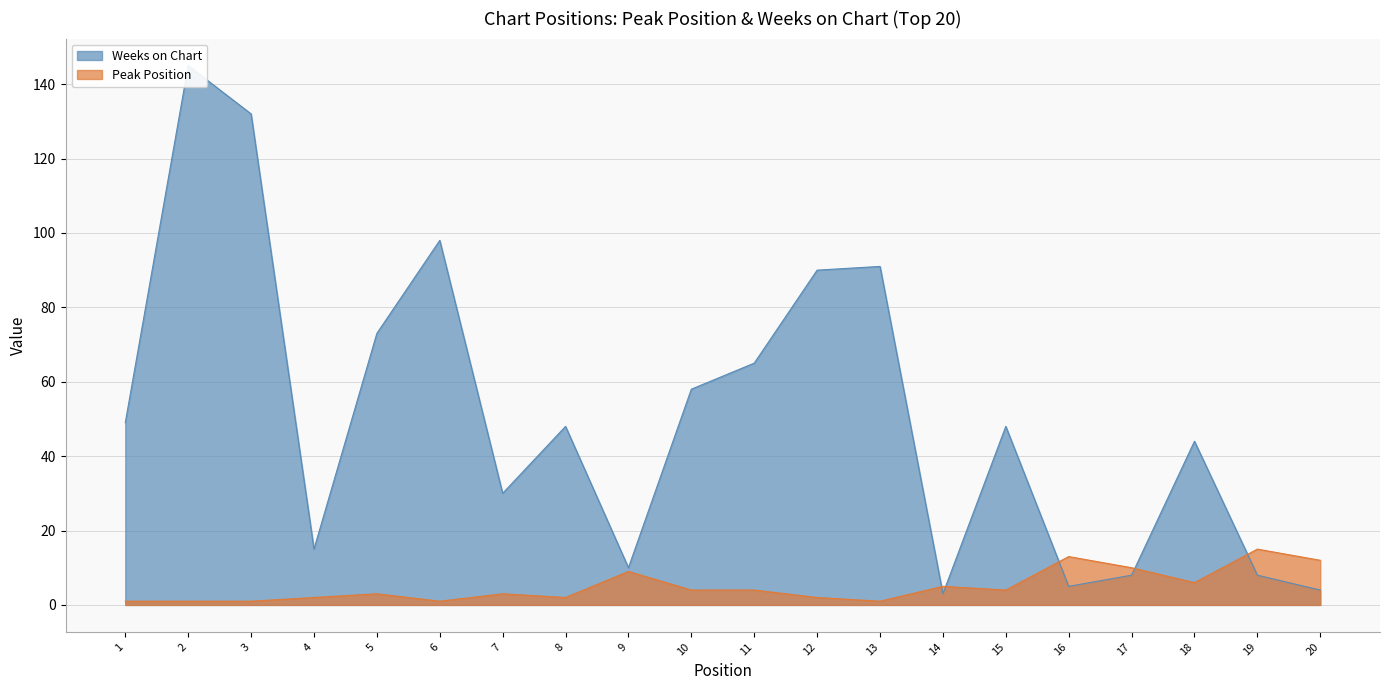

What is the spread (max minus min) of values at 13?

90